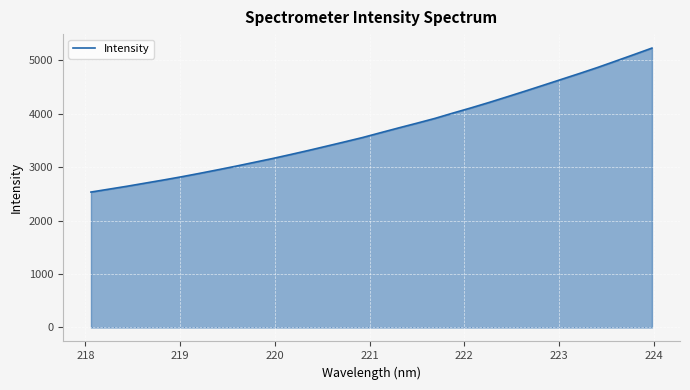

What is the difference between the maximum and minimum values?

2693.4